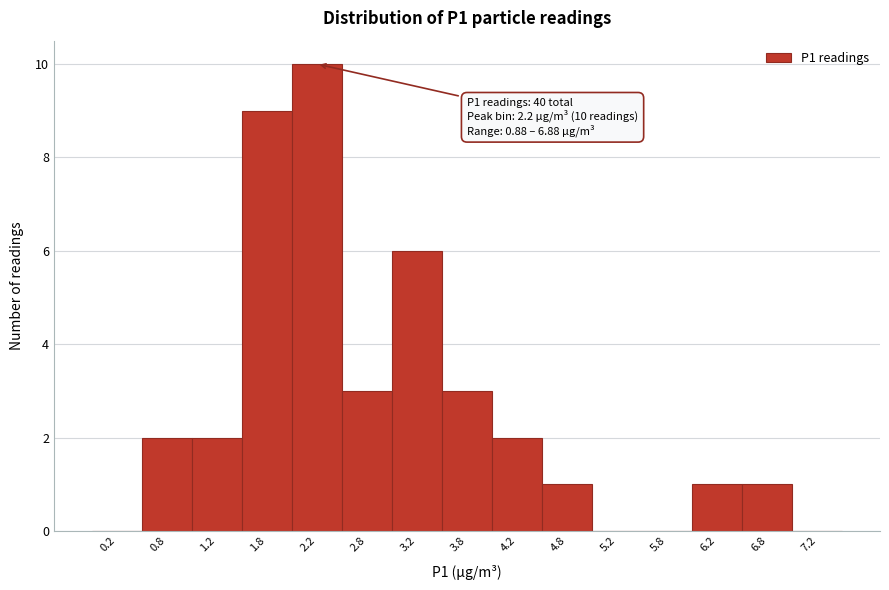

Over which range of the x-axis is the bar tallest?

2.0 to 2.5